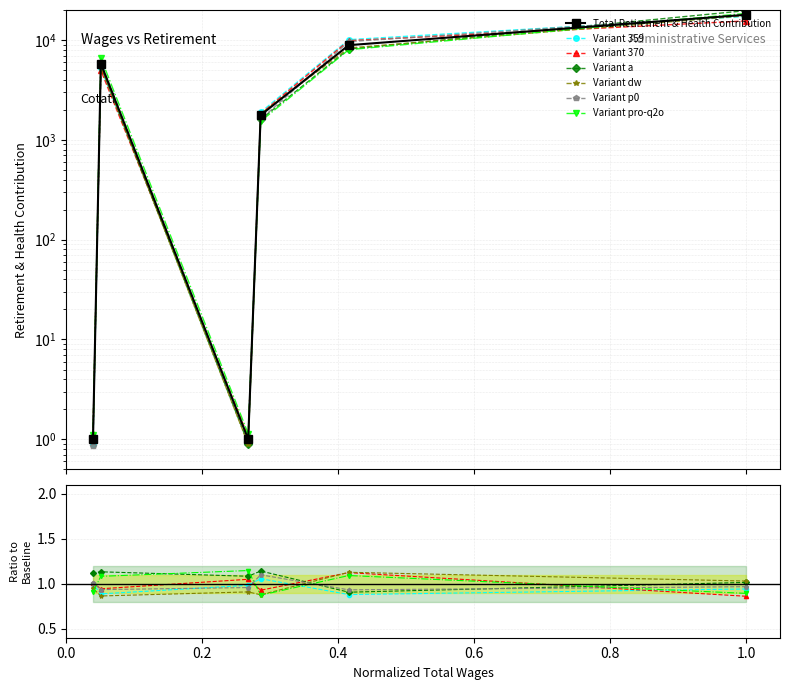

The value at 4455.0 is 5808. True or false?

True